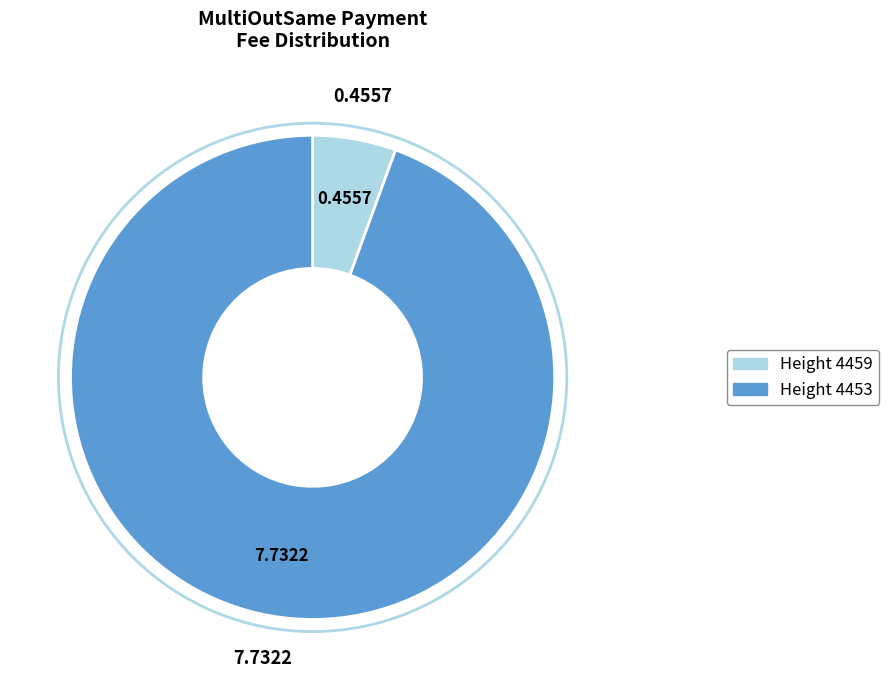

Is there any slice that represents more than half of the pie?

Yes